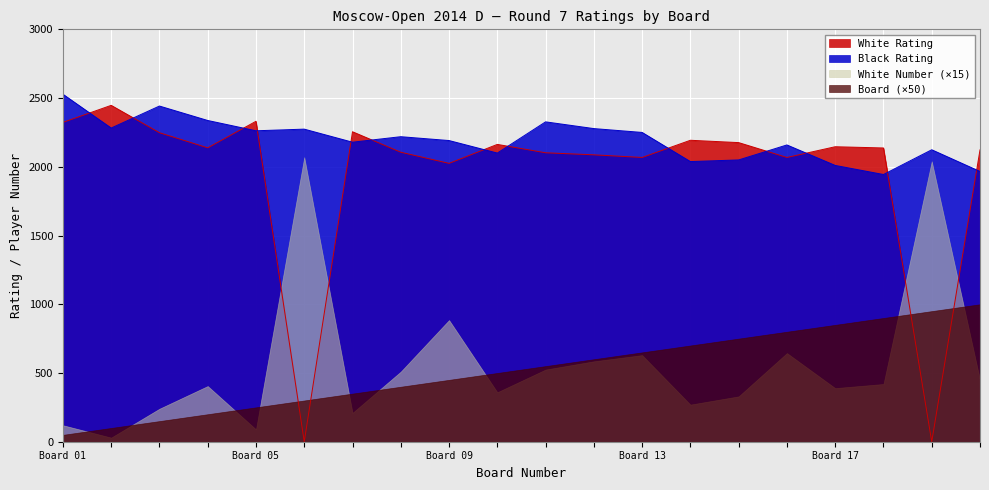

Between 11 and 12, which is larger?

11